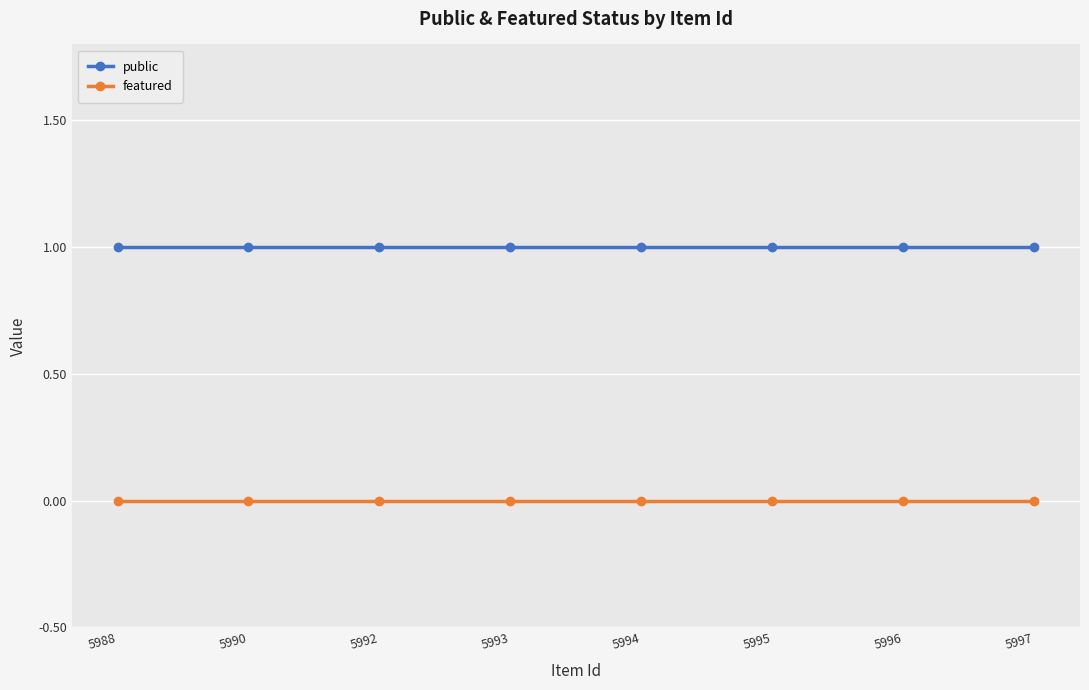

Is the value of public at 5992 greater than the value of featured at 5996?

Yes